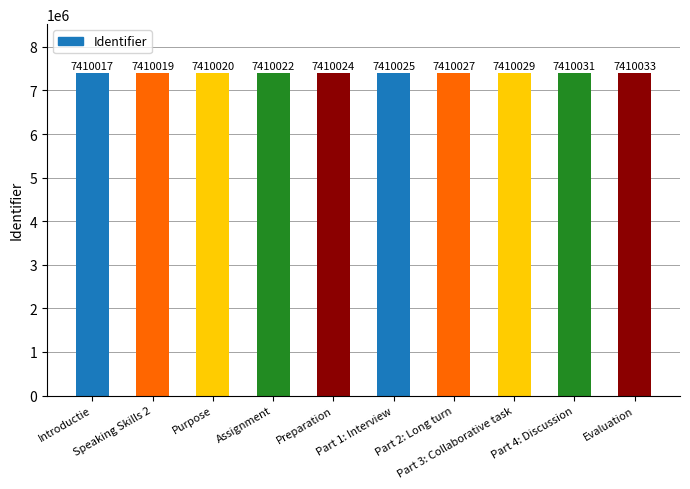

Approximately how many times larger is the value at Introductie compared to Part 3: Collaborative task?

1.0